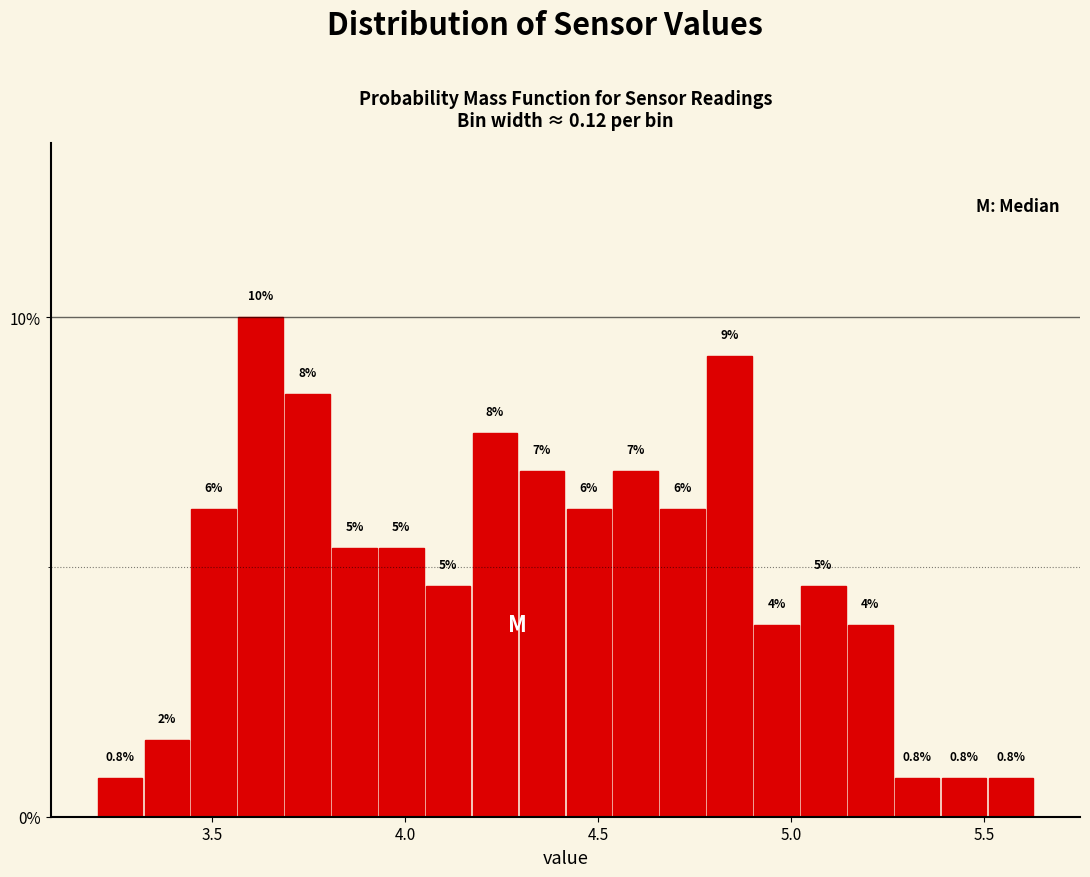

Around what value on the x-axis is the tallest bar? Give the approximate position of its centre, as read against the axis.

3.65